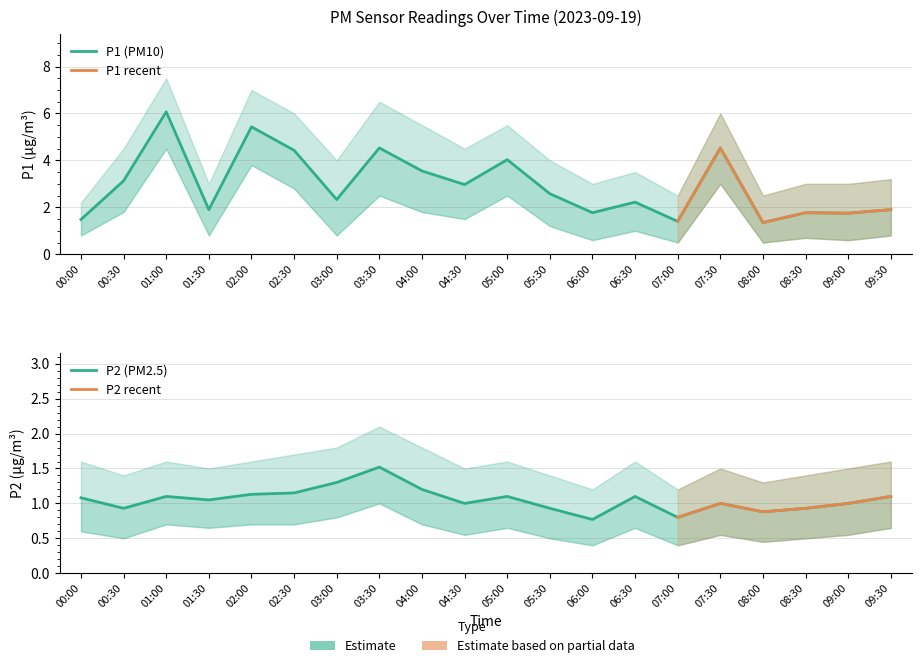

Reading left to right, transcribe all the data shown in this chart.

P1: 1.5	3.1	6.1	1.9	5.4	4.4	2.3	4.5	3.5	3.0	4.0	2.6	1.8	2.2	1.4	4.5	1.4	1.8	1.8	1.9
P2: 1.1	0.9	1.1	1.1	1.1	1.1	1.3	1.5	1.2	1.0	1.1	0.9	0.8	1.1	0.8	1.0	0.9	0.9	1.0	1.1